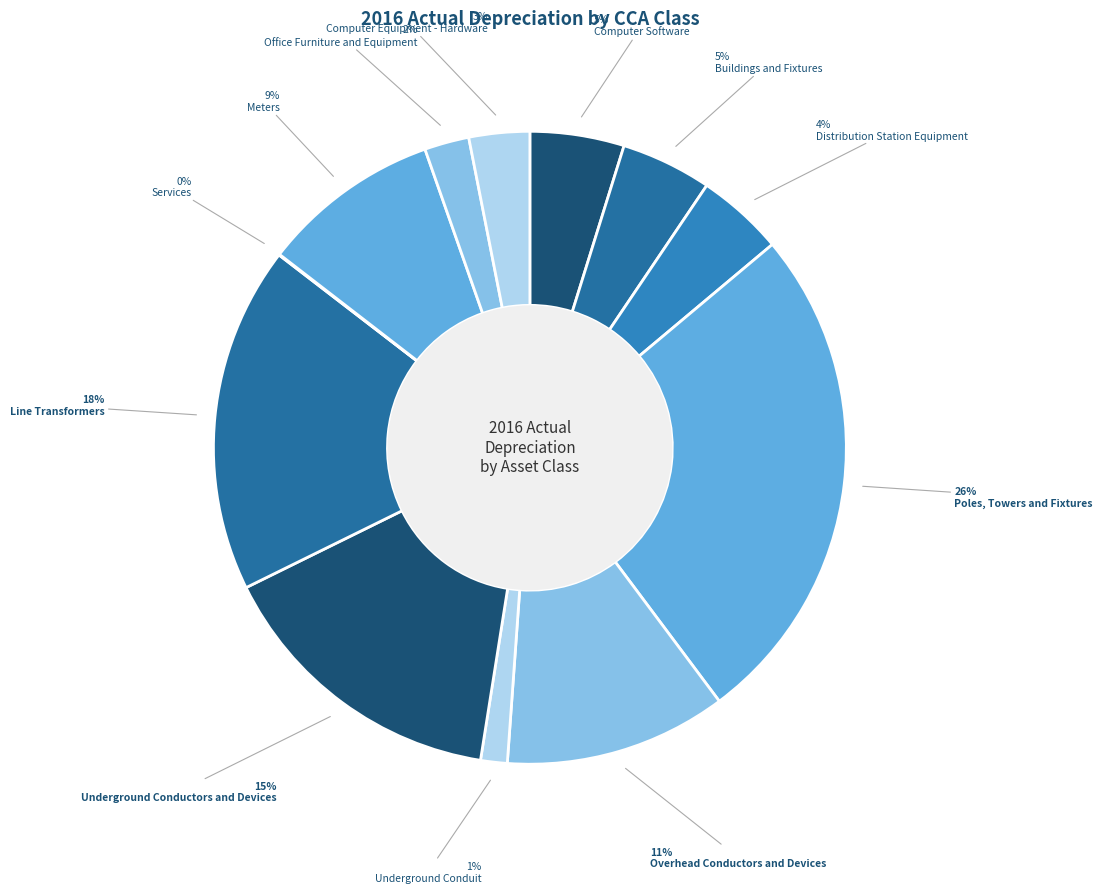

What percentage is the Computer Equipment - Hardware slice, to the nearest percent?

3%